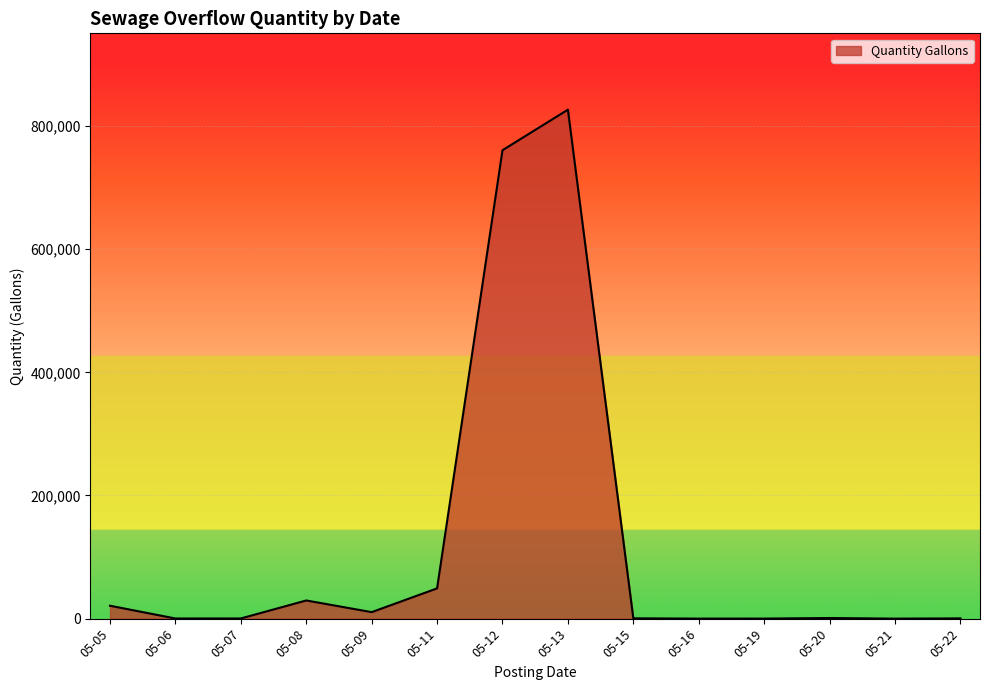

What is the difference between the maximum and minimum values?

826450